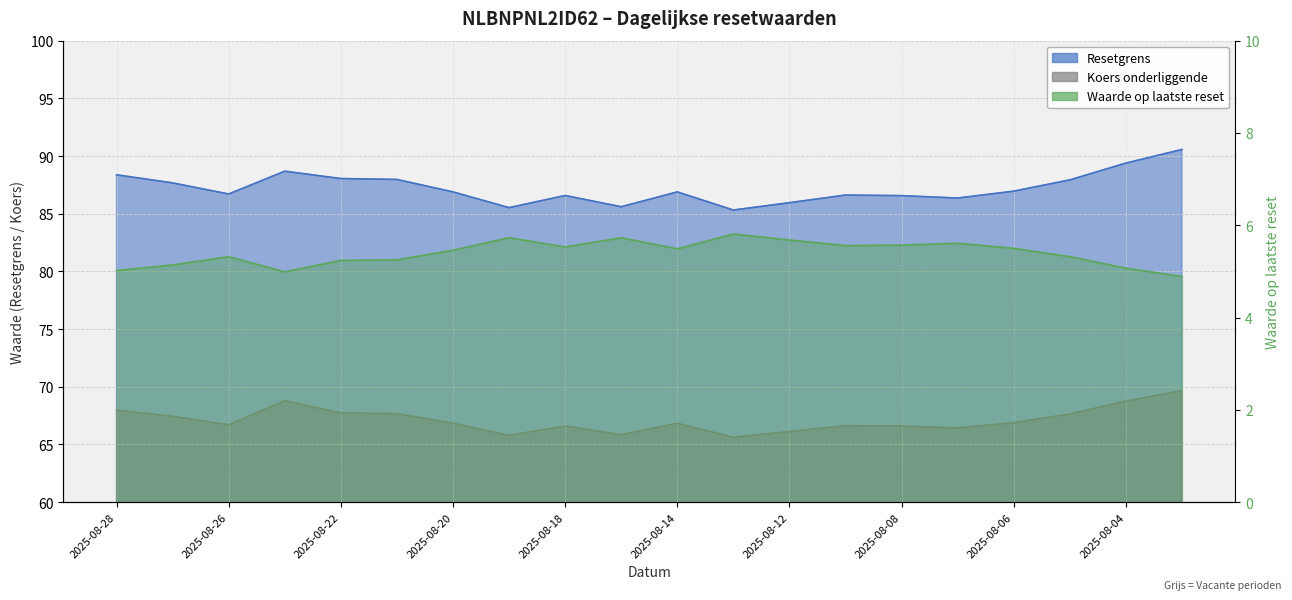

Reading left to right, transcribe all the data shown in this chart.

Resetgrens: 2025-08-28=88.4	2025-08-27=87.7	2025-08-26=86.7	2025-08-25=88.7	2025-08-22=88.0	2025-08-21=88.0	2025-08-20=86.9	2025-08-19=85.5	2025-08-18=86.6	2025-08-15=85.6	2025-08-14=86.9	2025-08-13=85.3	2025-08-12=86.0	2025-08-11=86.6	2025-08-08=86.6	2025-08-07=86.4	2025-08-06=87.0	2025-08-05=87.9	2025-08-04=89.4	2025-08-01=90.6
Koers onderliggende: 2025-08-28=68.0	2025-08-27=67.4	2025-08-26=66.7	2025-08-25=68.8	2025-08-22=67.7	2025-08-21=67.7	2025-08-20=66.8	2025-08-19=65.8	2025-08-18=66.6	2025-08-15=65.8	2025-08-14=66.8	2025-08-13=65.6	2025-08-12=66.1	2025-08-11=66.6	2025-08-08=66.6	2025-08-07=66.4	2025-08-06=66.9	2025-08-05=67.6	2025-08-04=68.8	2025-08-01=69.7
Waarde op laatste reset: 2025-08-28=5.0	2025-08-27=5.1	2025-08-26=5.3	2025-08-25=5.0	2025-08-22=5.2	2025-08-21=5.2	2025-08-20=5.5	2025-08-19=5.7	2025-08-18=5.5	2025-08-15=5.7	2025-08-14=5.5	2025-08-13=5.8	2025-08-12=5.7	2025-08-11=5.6	2025-08-08=5.6	2025-08-07=5.6	2025-08-06=5.5	2025-08-05=5.3	2025-08-04=5.1	2025-08-01=4.9